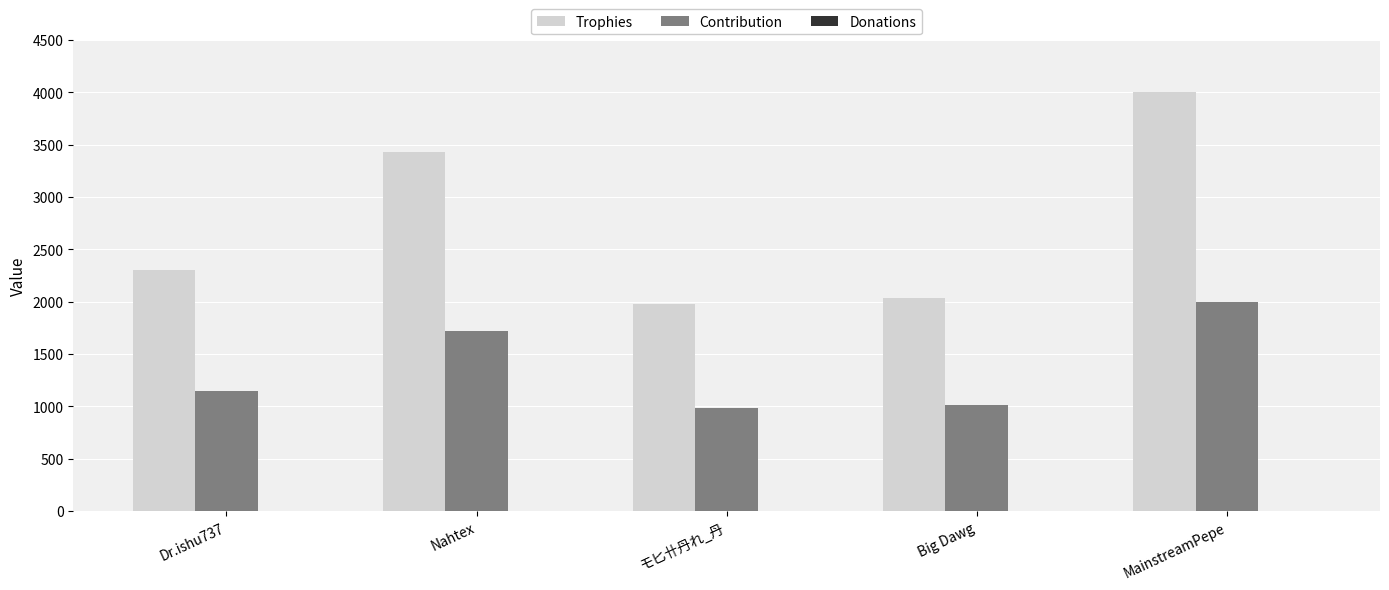

What is the average value of the Contribution series?

1374